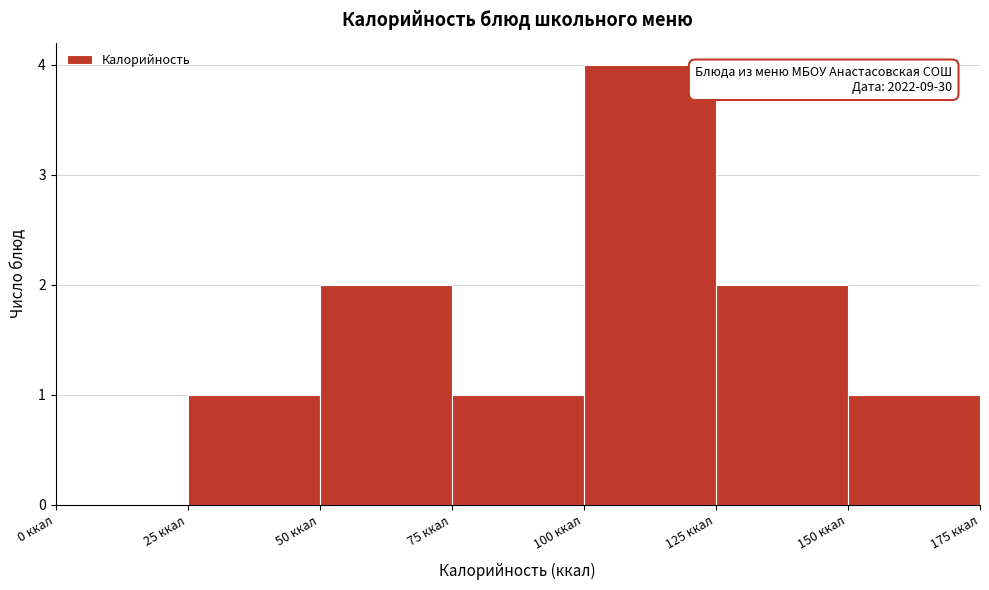

Which range on the x-axis has the tallest bar?

100 to 125